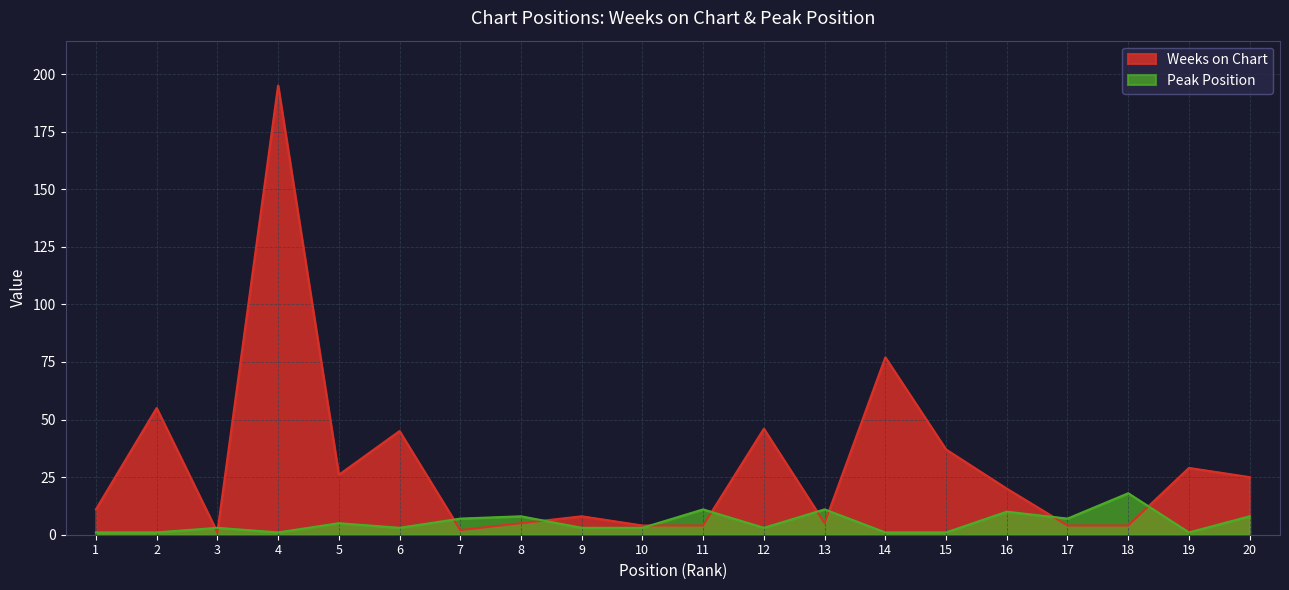

At 14, list the series in order from smallest to largest.

Peak Position, Weeks on Chart